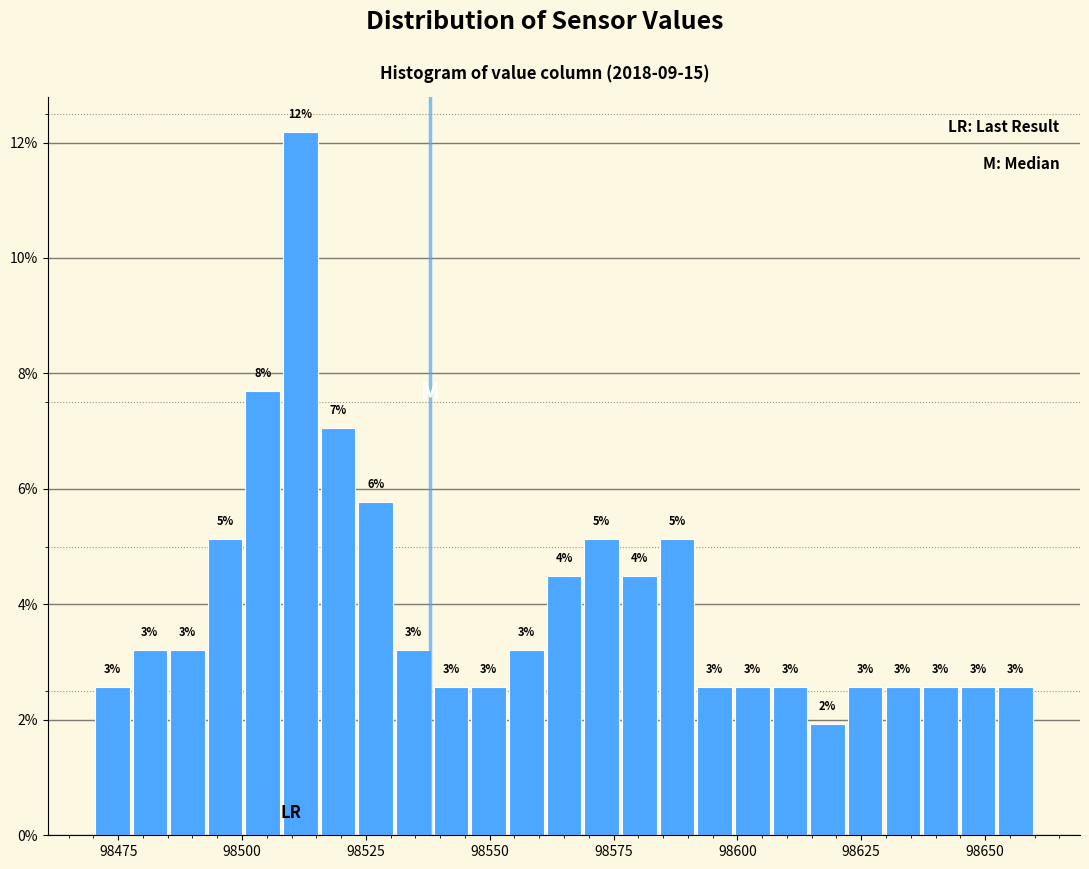

Around what value on the x-axis is the tallest bar? Give the approximate position of its centre, as read against the axis.

98510